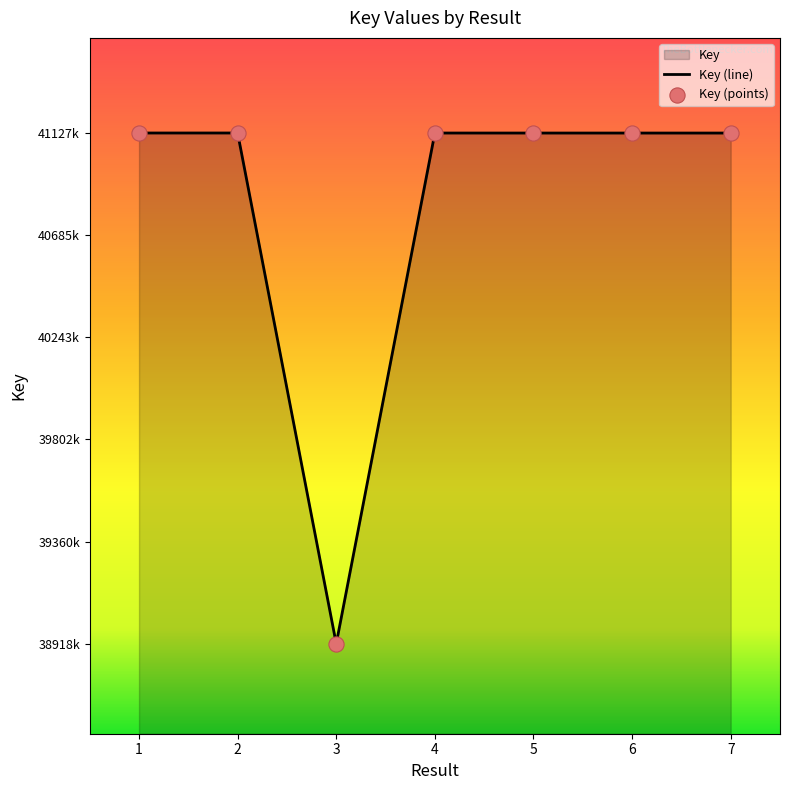

Between 5 and 6, which is larger?

5